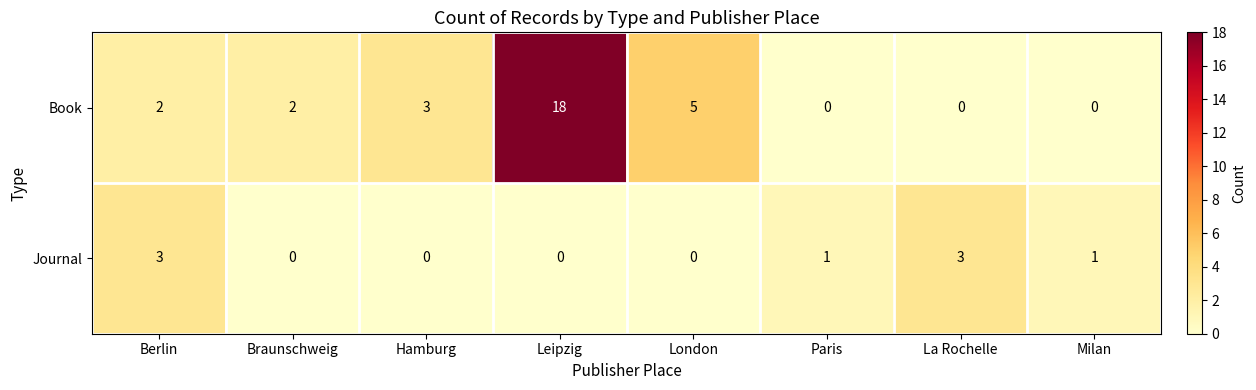

What is the spread (max minus min) of values at Braunschweig?

2